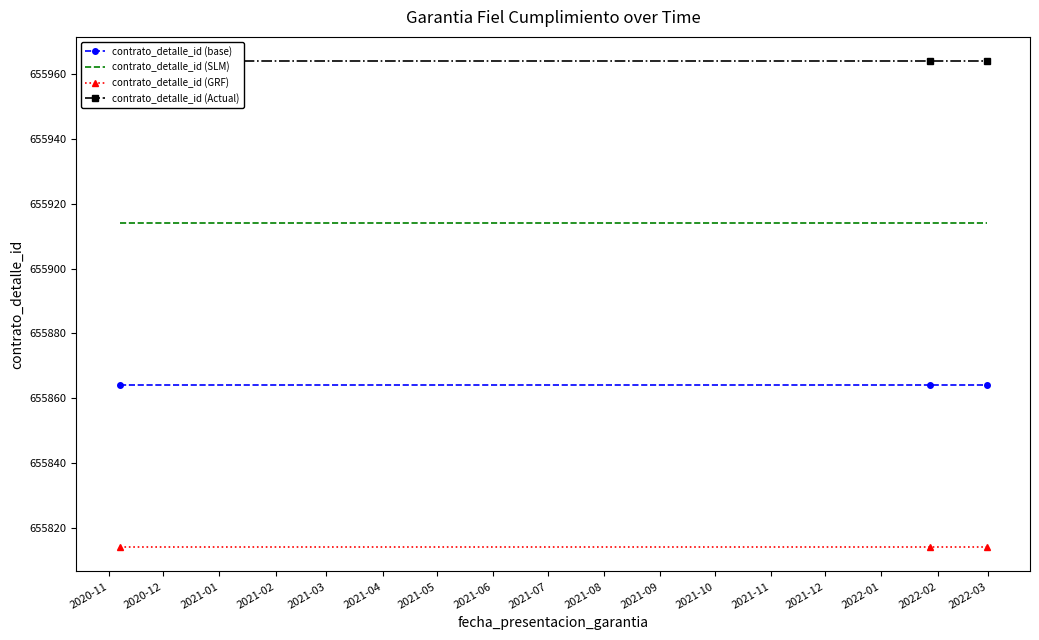

What is the highest value of the contrato_detalle_id (SLM) series?

655914